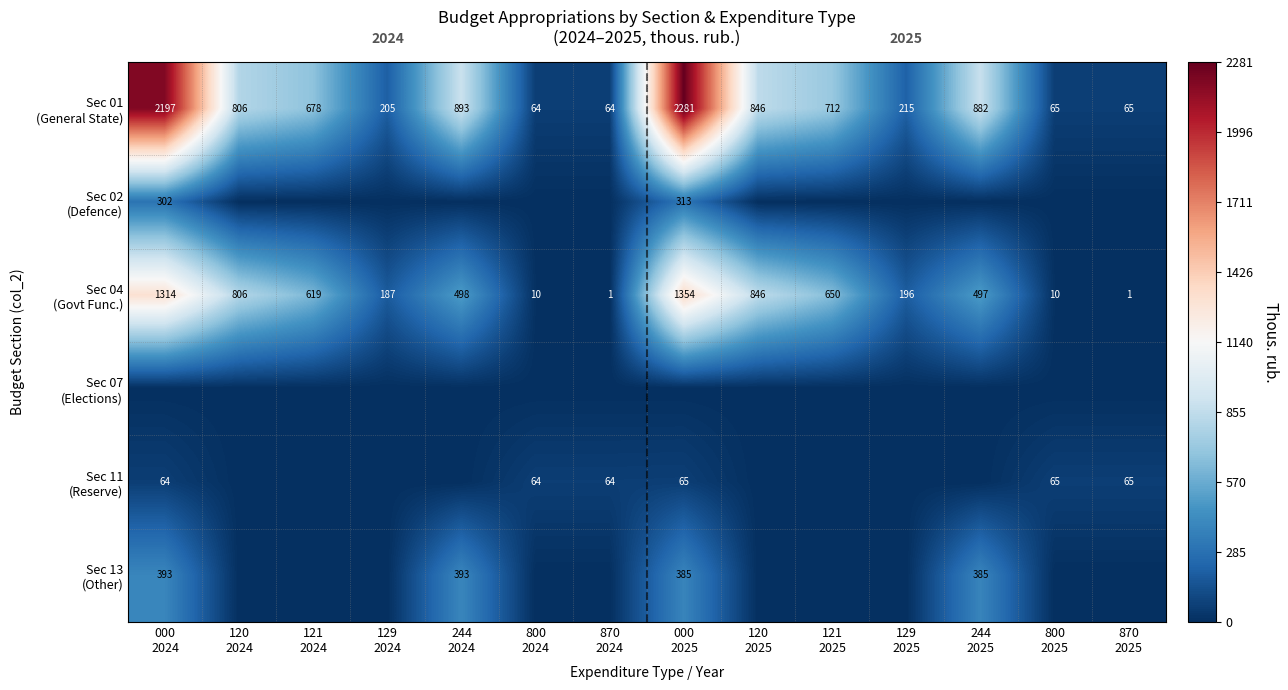

Which series has the largest total across all categories?

Sec 01 (General State)